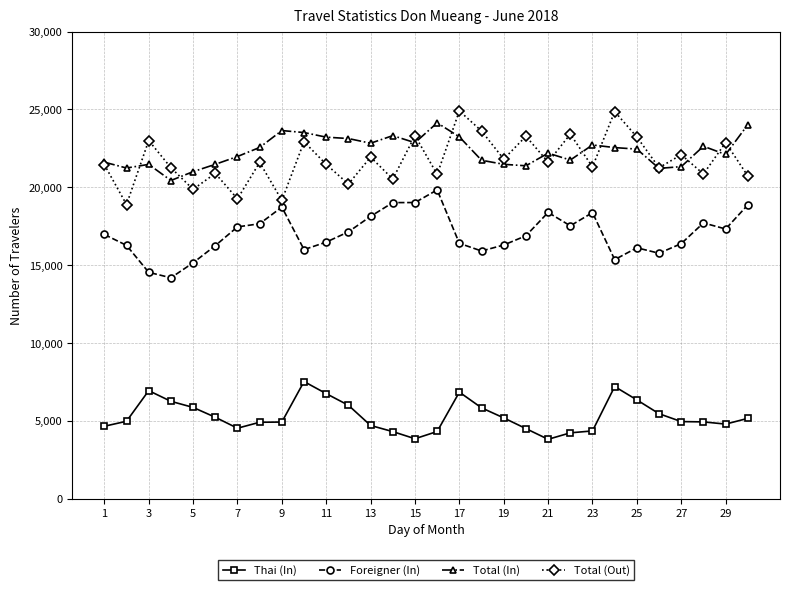

True or false: Total (In) has more than 0 interior local peaks.

True